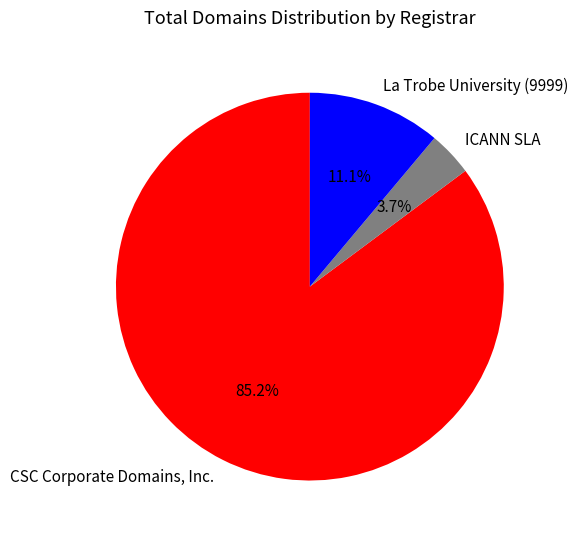

Approximately how many times larger is the value at La Trobe University (9999) compared to ICANN SLA?

3.0